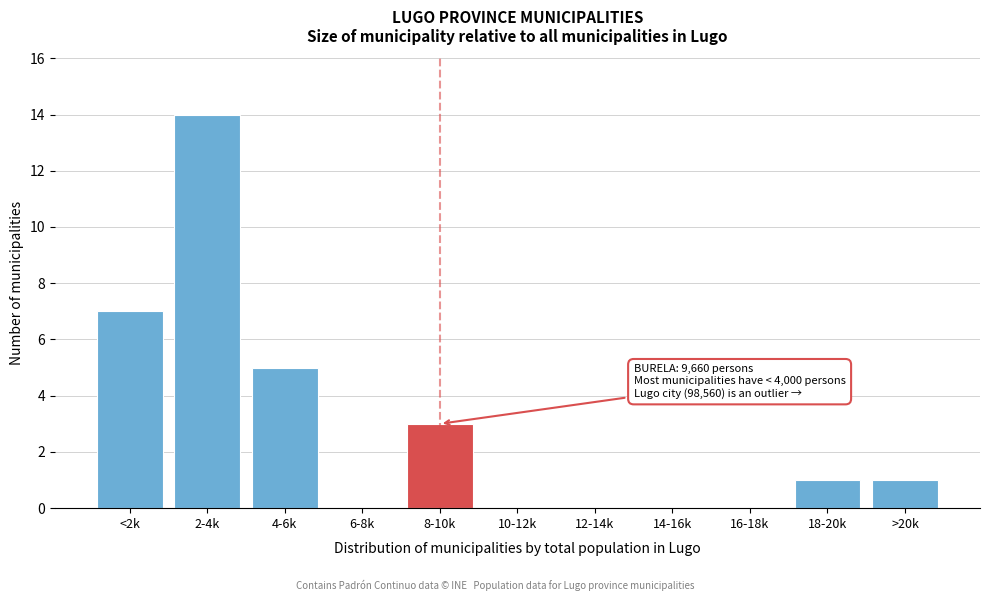

Reading right to left, extract all data points from this chart.

>20k=1	18-20k=1	16-18k=0	14-16k=0	12-14k=0	10-12k=0	8-10k=3	6-8k=0	4-6k=5	2-4k=14	<2k=7